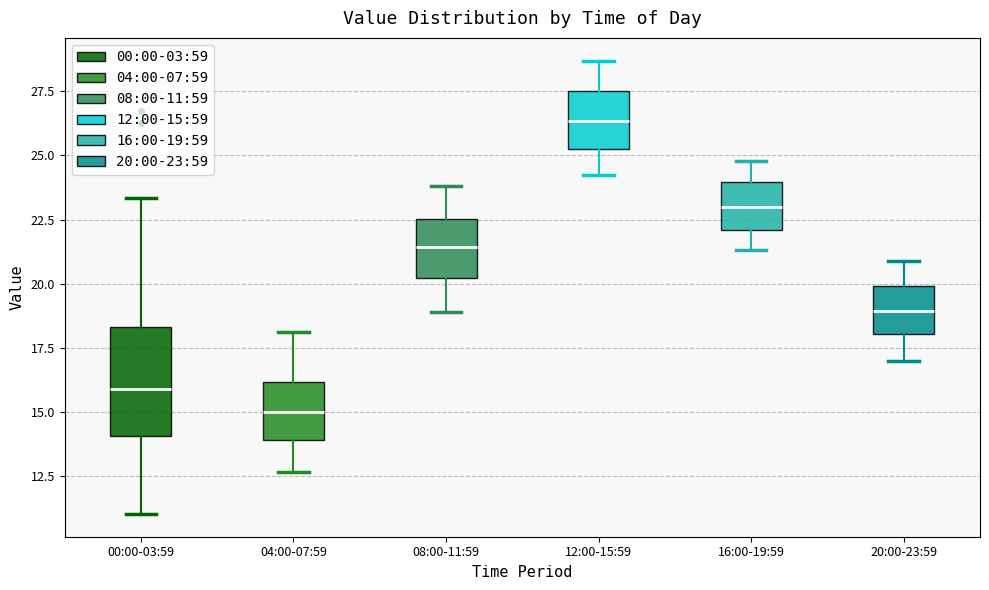

Reading left to right, read every box against the y-axis: the position of its median line, the range the box covers, and the ends of its whiskers. The values are not printed on the chart, so give them approximately, as read against the axis.

00:00-03:59: median 16.0, box 14.0 to 18.5, whiskers 11.0 to 23.5
04:00-07:59: median 15.0, box 14.0 to 16.0, whiskers 12.5 to 18.0
08:00-11:59: median 21.5, box 20.0 to 22.5, whiskers 19.0 to 24.0
12:00-15:59: median 26.5, box 25.5 to 27.5, whiskers 24.5 to 28.5
16:00-19:59: median 23.0, box 22.0 to 24.0, whiskers 21.5 to 25.0
20:00-23:59: median 19.0, box 18.0 to 20.0, whiskers 17.0 to 21.0